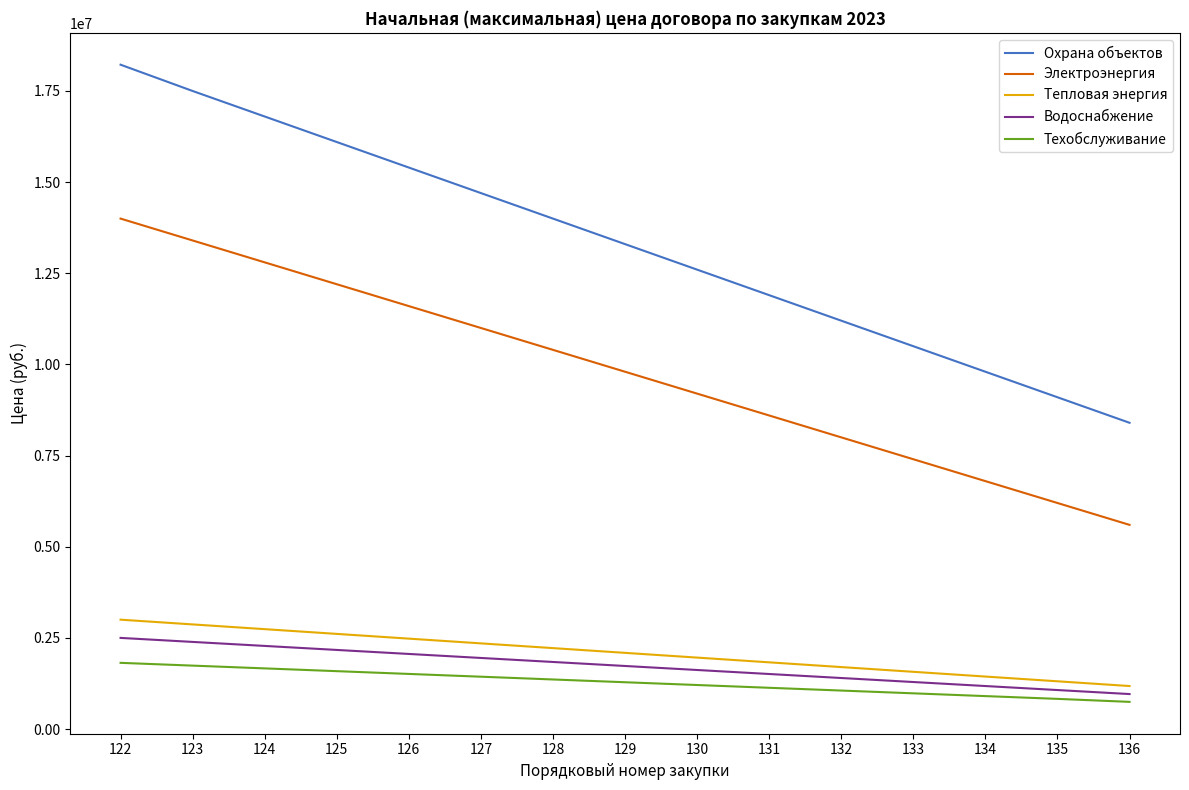

Is it true that Электроэнергия equals 21425180 at 124?

False